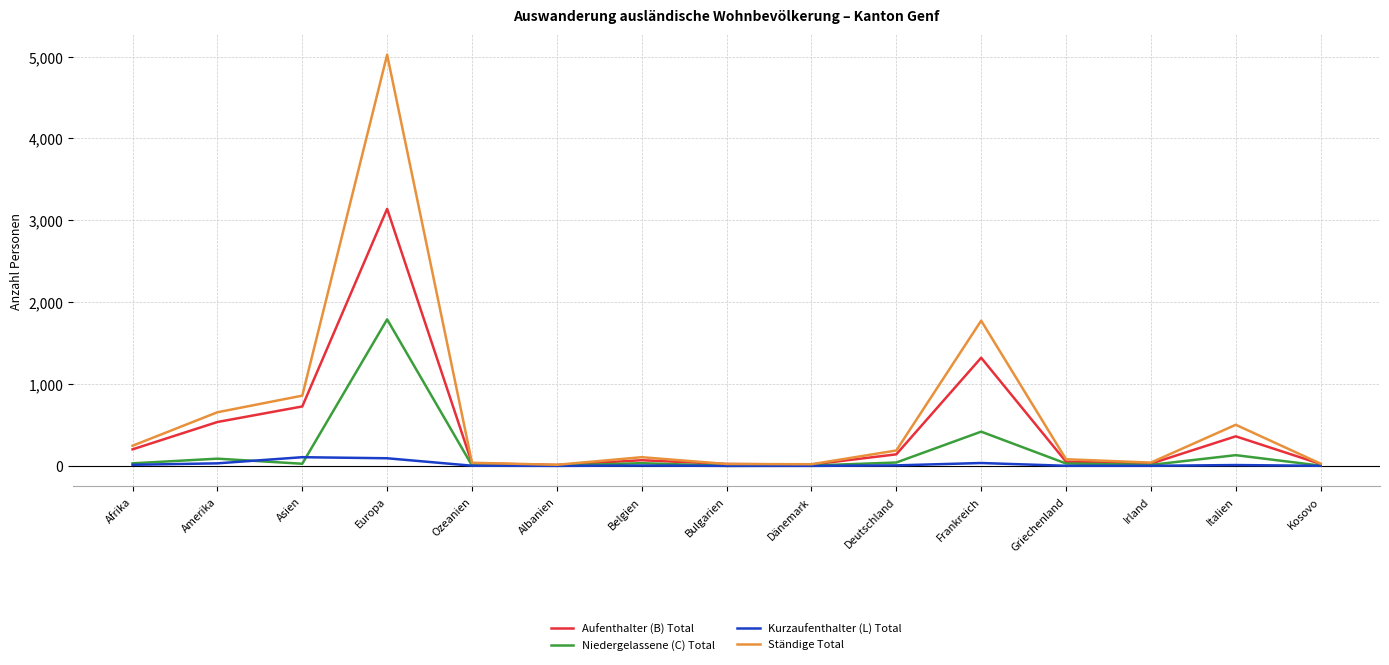

List the series in order of their peak value, lowest first.

Kurzaufenthalter (L) Total, Niedergelassene (C) Total, Aufenthalter (B) Total, Ständige Total